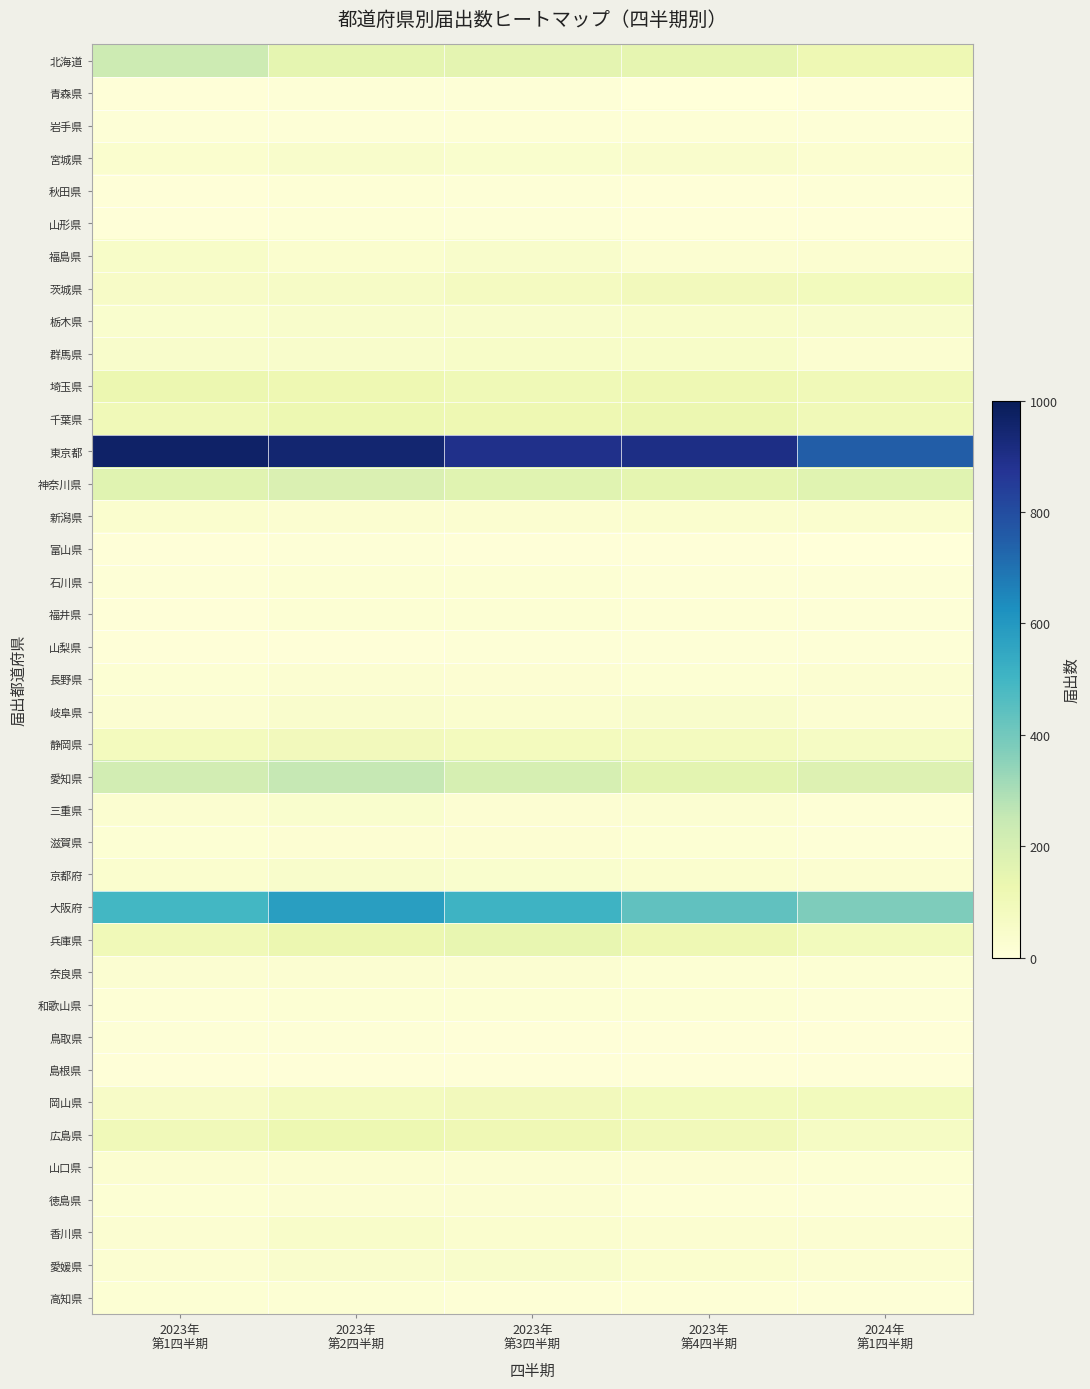

Reading right to left, list all the values displayed in this chart.

北海道: 2024年
第1四半期=117	2023年
第4四半期=147	2023年
第3四半期=154	2023年
第2四半期=150	2023年
第1四半期=230
青森県: 2024年
第1四半期=5	2023年
第4四半期=2	2023年
第3四半期=8	2023年
第2四半期=8	2023年
第1四半期=7
岩手県: 2024年
第1四半期=9	2023年
第4四半期=12	2023年
第3四半期=14	2023年
第2四半期=9	2023年
第1四半期=10
宮城県: 2024年
第1四半期=31	2023年
第4四半期=40	2023年
第3四半期=38	2023年
第2四半期=46	2023年
第1四半期=33
秋田県: 2024年
第1四半期=10	2023年
第4四半期=4	2023年
第3四半期=8	2023年
第2四半期=12	2023年
第1四半期=7
山形県: 2024年
第1四半期=6	2023年
第4四半期=4	2023年
第3四半期=11	2023年
第2四半期=12	2023年
第1四半期=4
福島県: 2024年
第1四半期=30	2023年
第4四半期=26	2023年
第3四半期=45	2023年
第2四半期=35	2023年
第1四半期=51
茨城県: 2024年
第1四半期=88	2023年
第4四半期=90	2023年
第3四半期=78	2023年
第2四半期=61	2023年
第1四半期=58
栃木県: 2024年
第1四半期=46	2023年
第4四半期=47	2023年
第3四半期=43	2023年
第2四半期=45	2023年
第1四半期=36
群馬県: 2024年
第1四半期=31	2023年
第4四半期=52	2023年
第3四半期=51	2023年
第2四半期=44	2023年
第1四半期=45
埼玉県: 2024年
第1四半期=103	2023年
第4四半期=116	2023年
第3四半期=107	2023年
第2四半期=118	2023年
第1四半期=127
千葉県: 2024年
第1四半期=103	2023年
第4四半期=127	2023年
第3四半期=118	2023年
第2四半期=124	2023年
第1四半期=103
東京都: 2024年
第1四半期=751	2023年
第4四半期=903	2023年
第3四半期=893	2023年
第2四半期=949	2023年
第1四半期=965
神奈川県: 2024年
第1四半期=167	2023年
第4四半期=149	2023年
第3四半期=165	2023年
第2四半期=184	2023年
第1四半期=166
新潟県: 2024年
第1四半期=34	2023年
第4四半期=35	2023年
第3四半期=31	2023年
第2四半期=29	2023年
第1四半期=32
富山県: 2024年
第1四半期=3	2023年
第4四半期=7	2023年
第3四半期=5	2023年
第2四半期=8	2023年
第1四半期=4
石川県: 2024年
第1四半期=10	2023年
第4四半期=10	2023年
第3四半期=17	2023年
第2四半期=18	2023年
第1四半期=11
福井県: 2024年
第1四半期=11	2023年
第4四半期=15	2023年
第3四半期=16	2023年
第2四半期=16	2023年
第1四半期=7
山梨県: 2024年
第1四半期=8	2023年
第4四半期=10	2023年
第3四半期=11	2023年
第2四半期=5	2023年
第1四半期=6
長野県: 2024年
第1四半期=24	2023年
第4四半期=17	2023年
第3四半期=20	2023年
第2四半期=25	2023年
第1四半期=17
岐阜県: 2024年
第1四半期=27	2023年
第4四半期=44	2023年
第3四半期=32	2023年
第2四半期=41	2023年
第1四半期=26
静岡県: 2024年
第1四半期=64	2023年
第4四半期=80	2023年
第3四半期=83	2023年
第2四半期=90	2023年
第1四半期=85
愛知県: 2024年
第1四半期=178	2023年
第4四半期=159	2023年
第3四半期=200	2023年
第2四半期=250	2023年
第1四半期=213
三重県: 2024年
第1四半期=15	2023年
第4四半期=26	2023年
第3四半期=23	2023年
第2四半期=36	2023年
第1四半期=29
滋賀県: 2024年
第1四半期=10	2023年
第4四半期=19	2023年
第3四半期=21	2023年
第2四半期=20	2023年
第1四半期=18
京都府: 2024年
第1四半期=31	2023年
第4四半期=33	2023年
第3四半期=37	2023年
第2四半期=44	2023年
第1四半期=33
大阪府: 2024年
第1四半期=375	2023年
第4四半期=436	2023年
第3四半期=509	2023年
第2四半期=579	2023年
第1四半期=495
兵庫県: 2024年
第1四半期=88	2023年
第4四半期=117	2023年
第3四半期=144	2023年
第2四半期=127	2023年
第1四半期=103
奈良県: 2024年
第1四半期=17	2023年
第4四半期=19	2023年
第3四半期=24	2023年
第2四半期=27	2023年
第1四半期=24
和歌山県: 2024年
第1四半期=11	2023年
第4四半期=16	2023年
第3四半期=17	2023年
第2四半期=19	2023年
第1四半期=12
鳥取県: 2024年
第1四半期=7	2023年
第4四半期=4	2023年
第3四半期=6	2023年
第2四半期=11	2023年
第1四半期=8
島根県: 2024年
第1四半期=4	2023年
第4四半期=6	2023年
第3四半期=5	2023年
第2四半期=7	2023年
第1四半期=5
岡山県: 2024年
第1四半期=88	2023年
第4四半期=89	2023年
第3四半期=90	2023年
第2四半期=79	2023年
第1四半期=58
広島県: 2024年
第1四半期=63	2023年
第4四半期=94	2023年
第3四半期=110	2023年
第2四半期=122	2023年
第1四半期=99
山口県: 2024年
第1四半期=19	2023年
第4四半期=21	2023年
第3四半期=24	2023年
第2四半期=28	2023年
第1四半期=28
徳島県: 2024年
第1四半期=10	2023年
第4四半期=12	2023年
第3四半期=24	2023年
第2四半期=25	2023年
第1四半期=17
香川県: 2024年
第1四半期=24	2023年
第4四半期=28	2023年
第3四半期=34	2023年
第2四半期=49	2023年
第1四半期=25
愛媛県: 2024年
第1四半期=27	2023年
第4四半期=34	2023年
第3四半期=44	2023年
第2四半期=40	2023年
第1四半期=24
高知県: 2024年
第1四半期=8	2023年
第4四半期=15	2023年
第3四半期=12	2023年
第2四半期=17	2023年
第1四半期=18